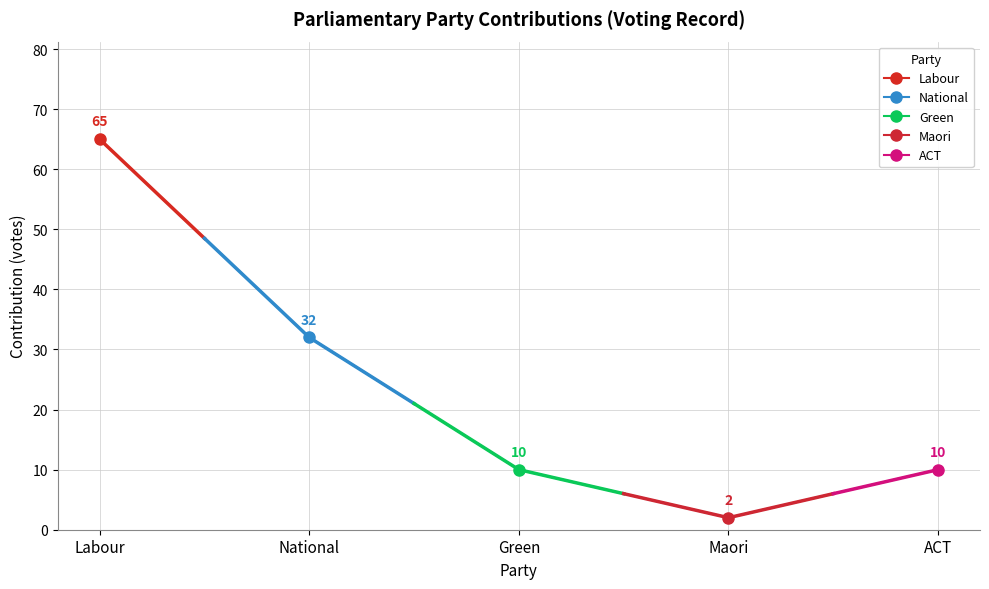

The value at National is 32. True or false?

True